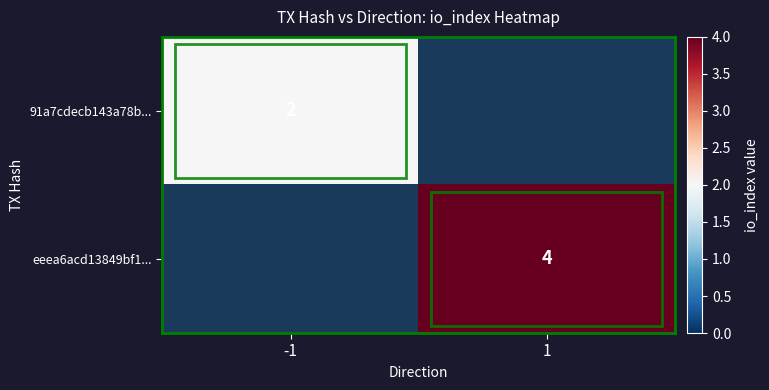

Is it true that eeea6acd13849bf1... equals 2 at 1?

False